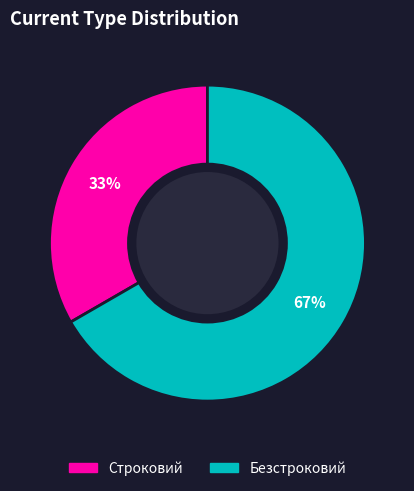

What is the ratio of the value at Безстроковий to the value at Строковий?

2.0